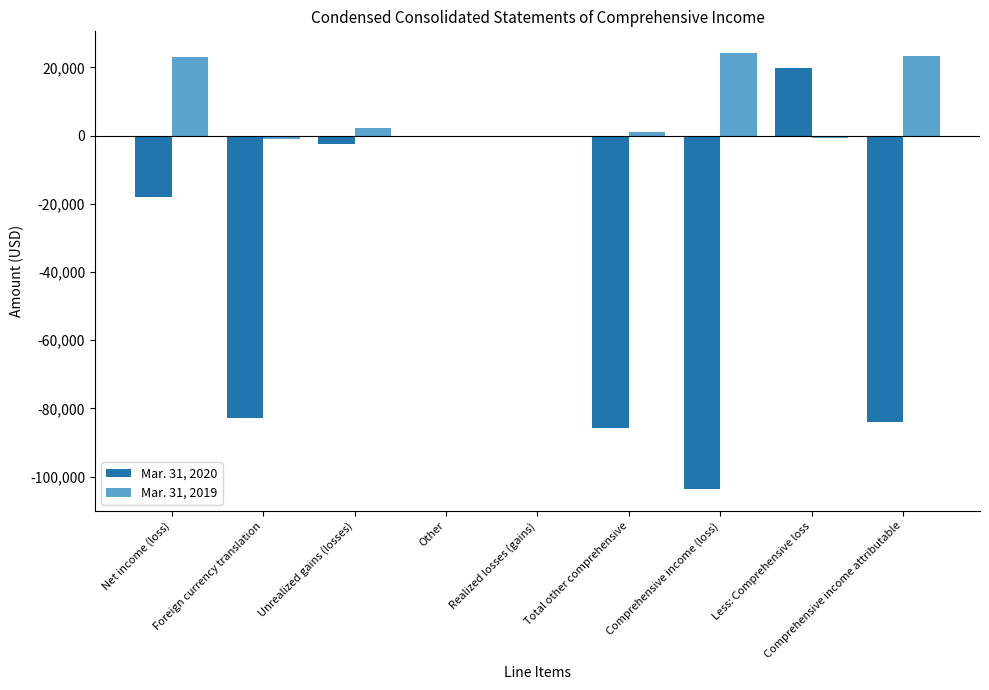

How many distinct data groups are displayed?

2